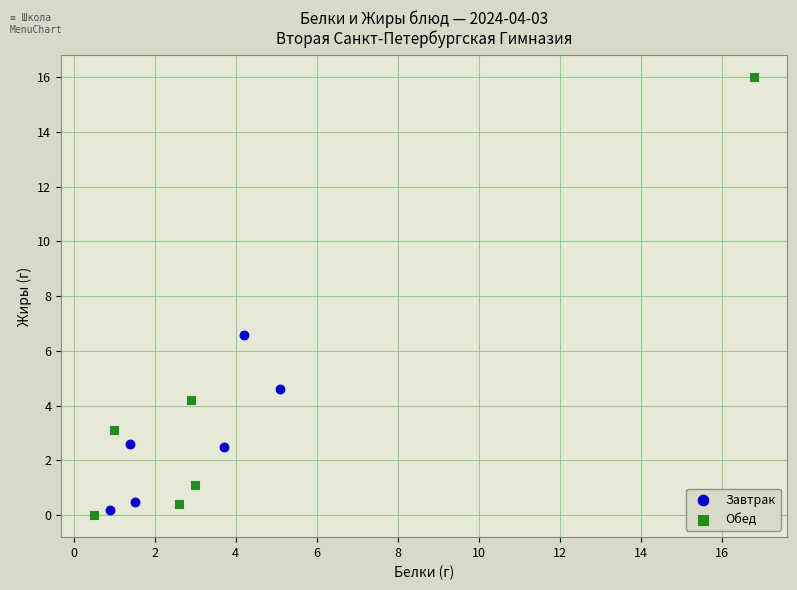

Which series contains the highest Y value?

Обед